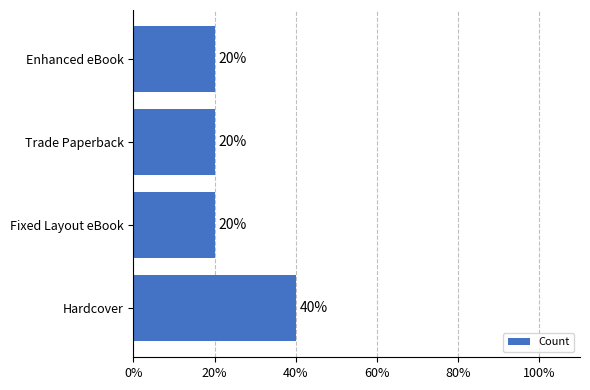

Count the values in the range 20 to 40.

4